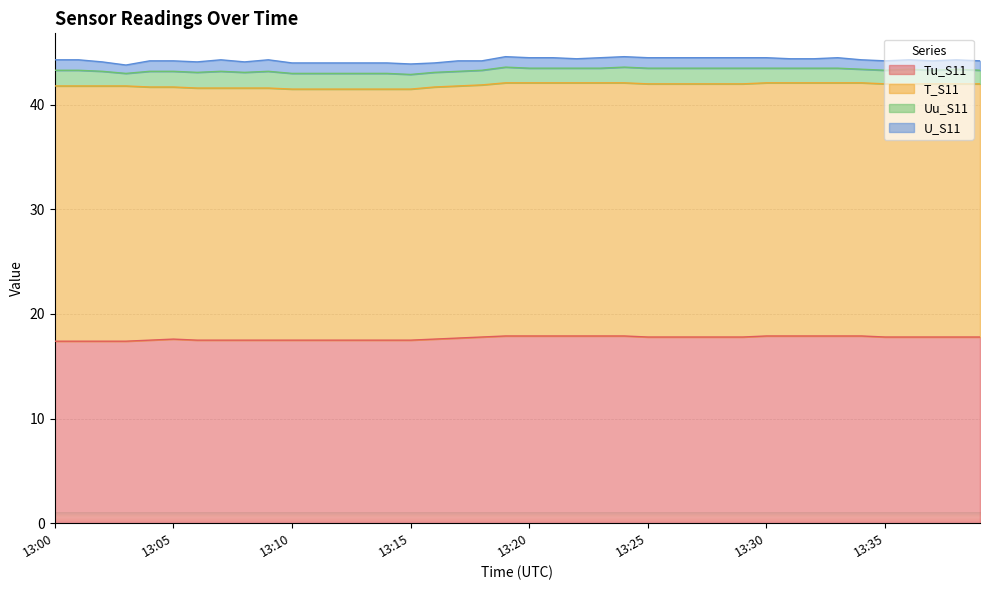

What are all the series names shown in the legend?

Tu_S11, T_S11, Uu_S11, U_S11